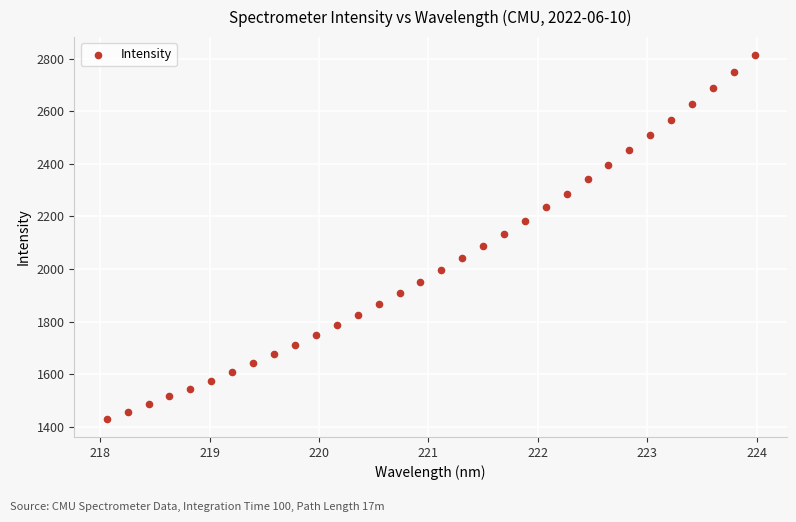

What is the range of X values (max minus min)?

5.9